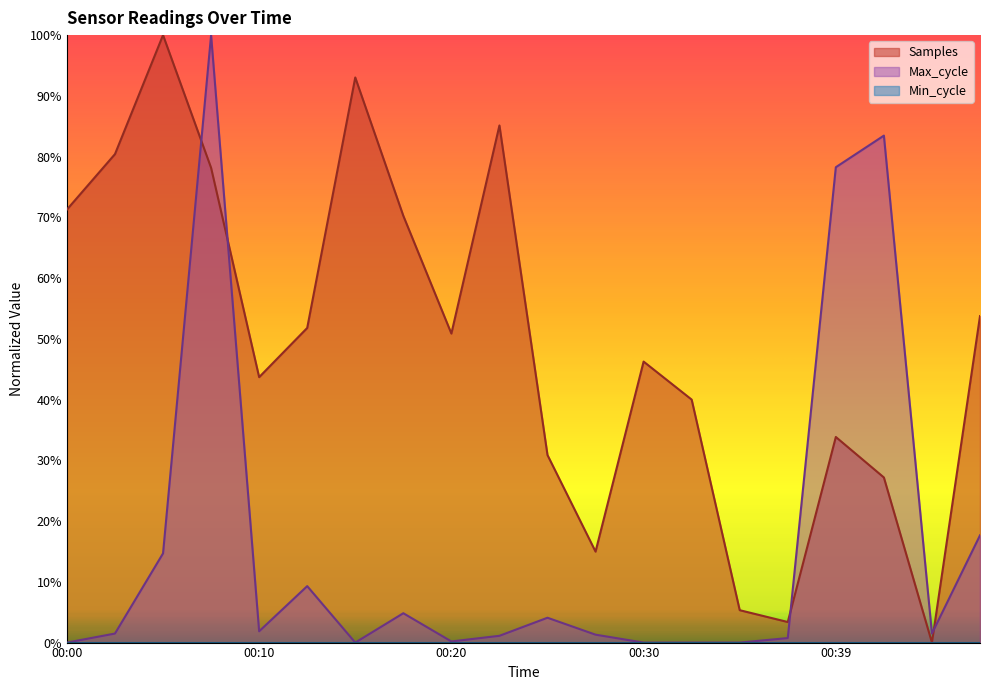

How many times do Max_cycle and Samples cross each other?

4